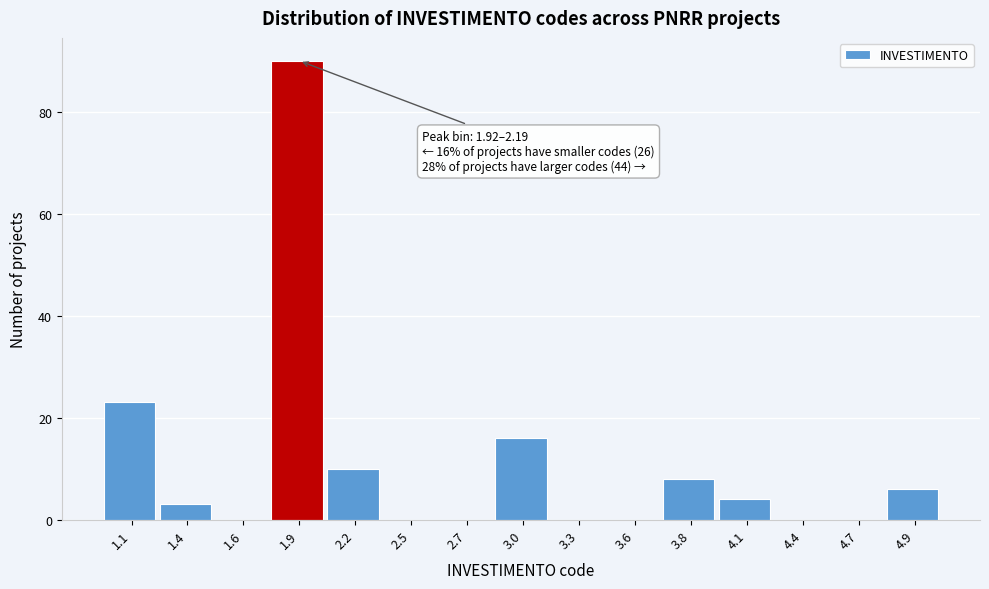

Reading left to right, list all the values displayed in this chart.

1.1=23	1.4=3	1.6=0	1.9=90	2.2=10	2.5=0	2.7=0	3.0=16	3.3=0	3.6=0	3.8=8	4.1=4	4.4=0	4.7=0	4.9=6